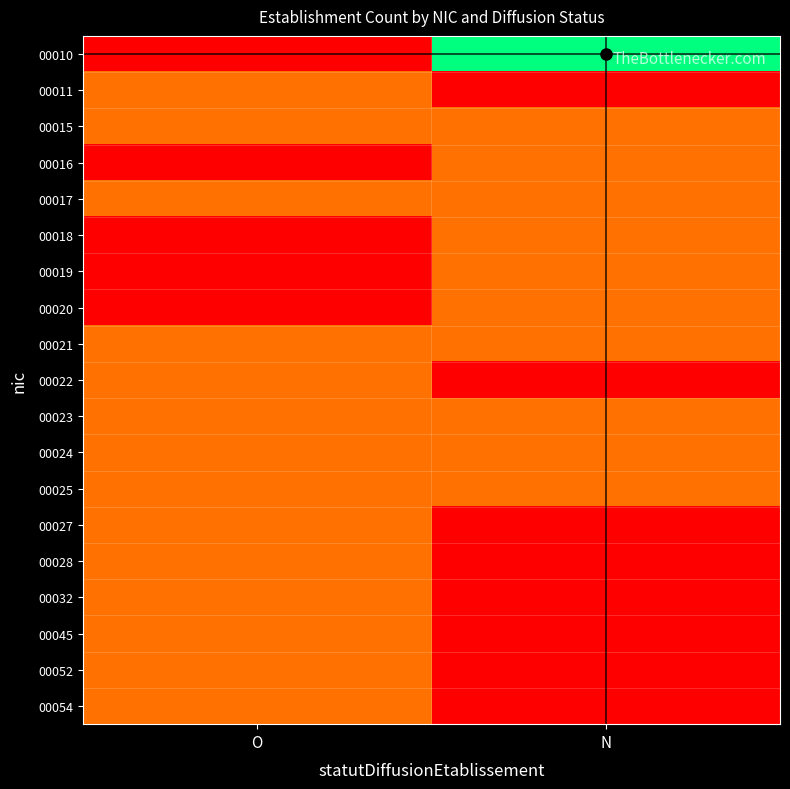

Reading left to right, list all the values displayed in this chart.

00010: O=0	N=3
00011: O=1	N=0
00015: O=1	N=1
00016: O=0	N=1
00017: O=1	N=1
00018: O=0	N=1
00019: O=0	N=1
00020: O=0	N=1
00021: O=1	N=1
00022: O=1	N=0
00023: O=1	N=1
00024: O=1	N=1
00025: O=1	N=1
00027: O=1	N=0
00028: O=1	N=0
00032: O=1	N=0
00045: O=1	N=0
00052: O=1	N=0
00054: O=1	N=0